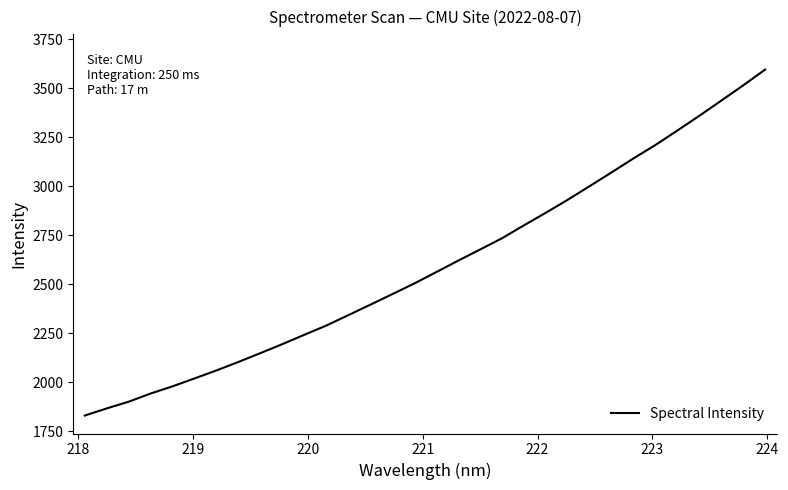

What is the difference between the maximum and minimum values?

1764.3